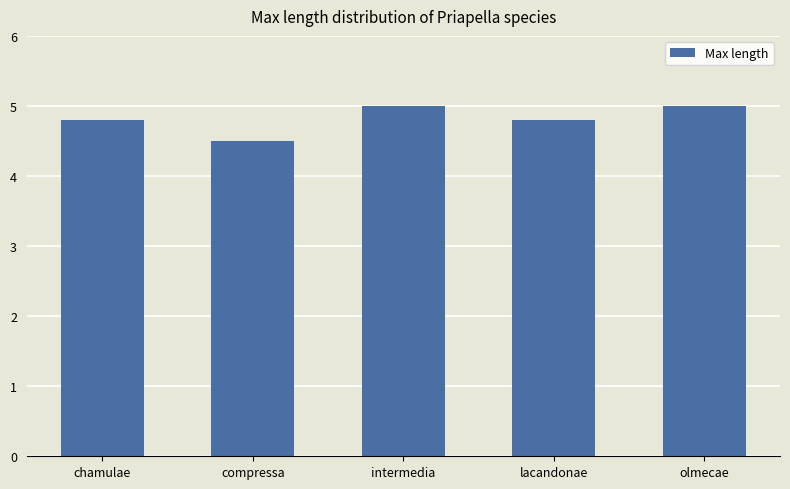

What is the difference between the maximum and minimum values?

0.5